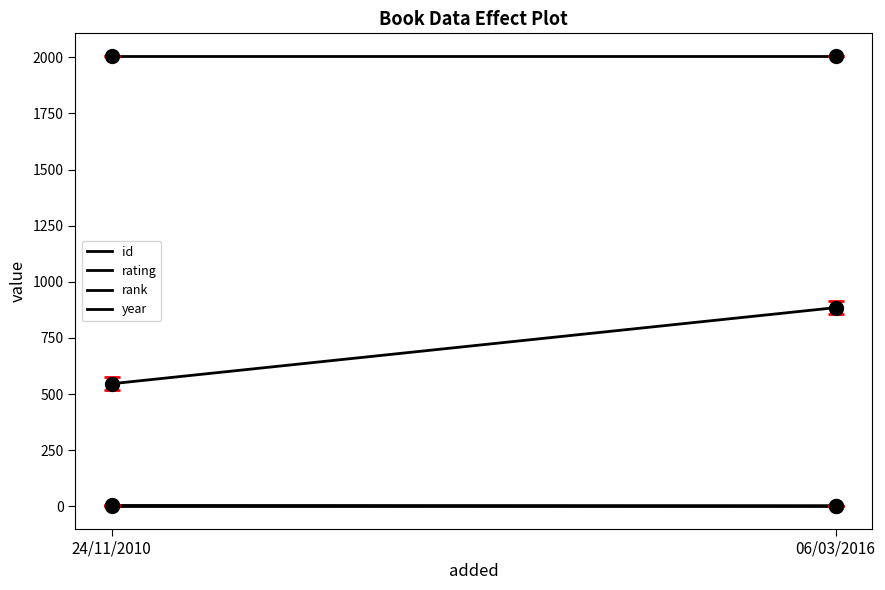

What is the greatest value displayed?

2006